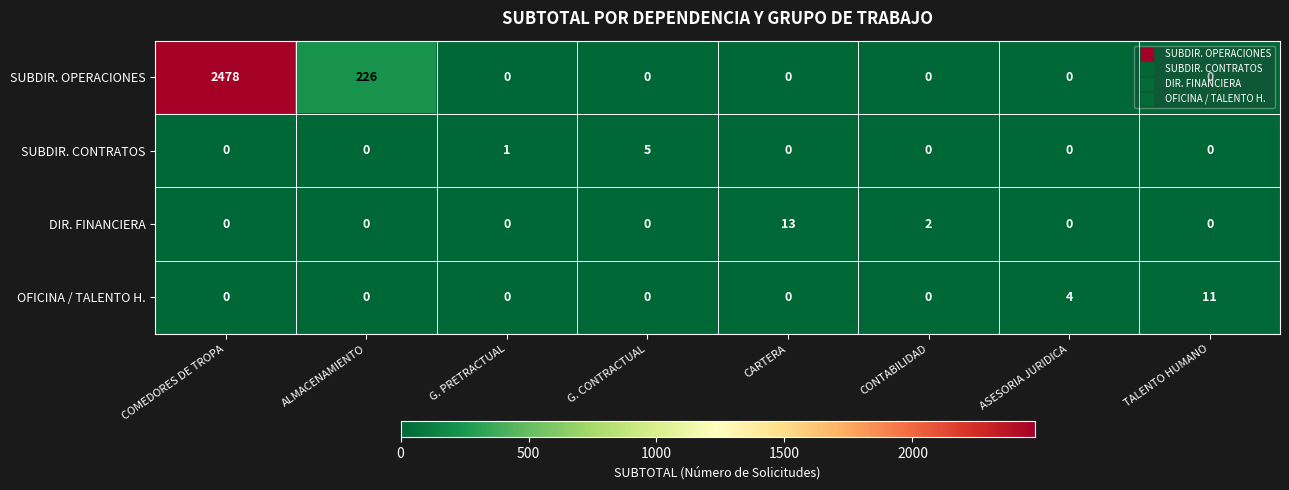

True or false: SUBDIR. CONTRATOS has a value of 1 at G. PRETRACTUAL.

True